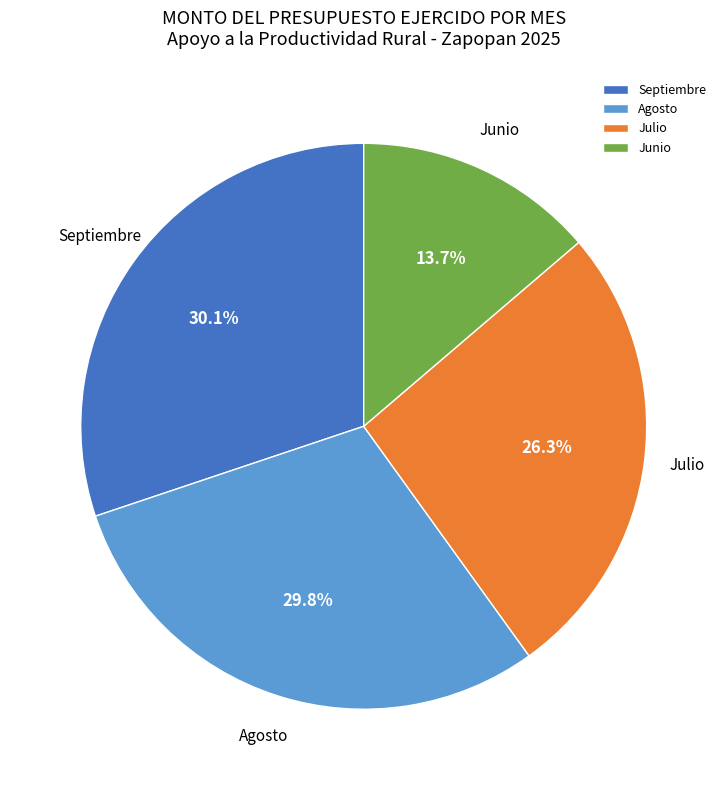

Do Agosto and Julio together represent more than half of the pie?

Yes